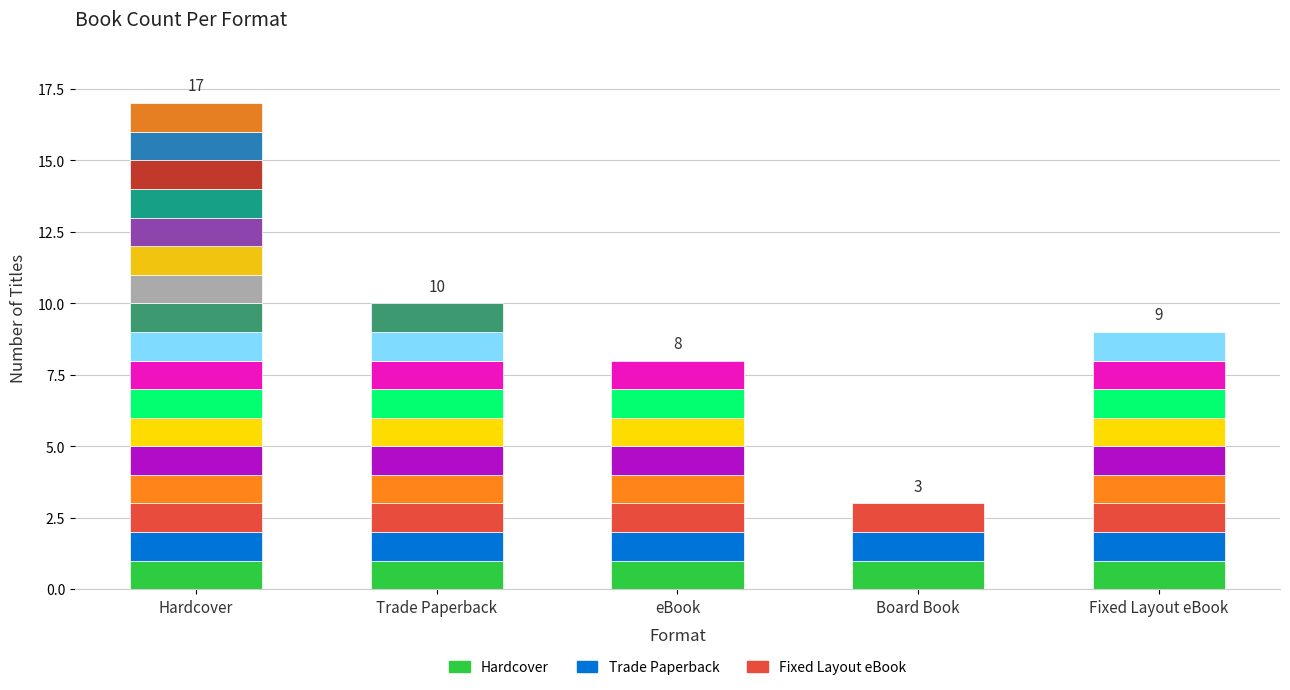

What is the difference between the maximum and minimum values?

14